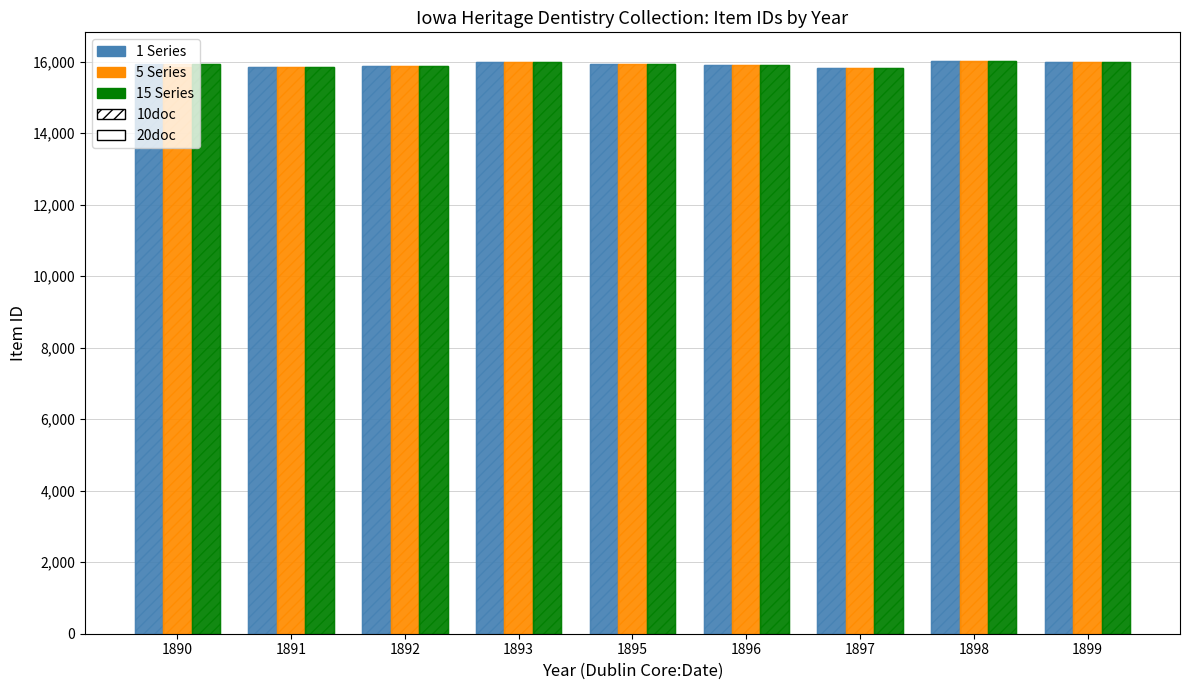

Count the number of data series in this chart.

6